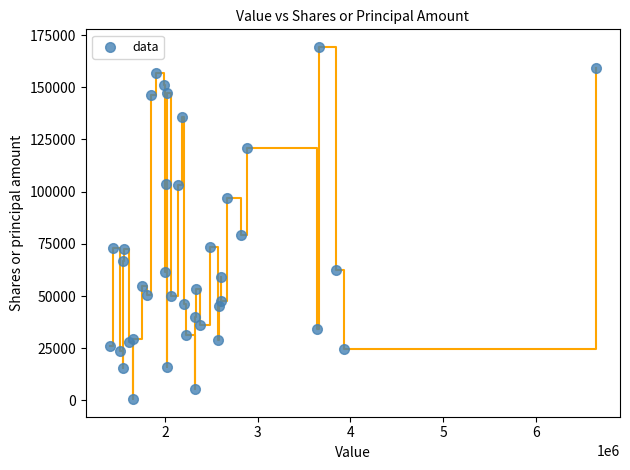

What Y value in the scatter plot is closest to 84959?

79146